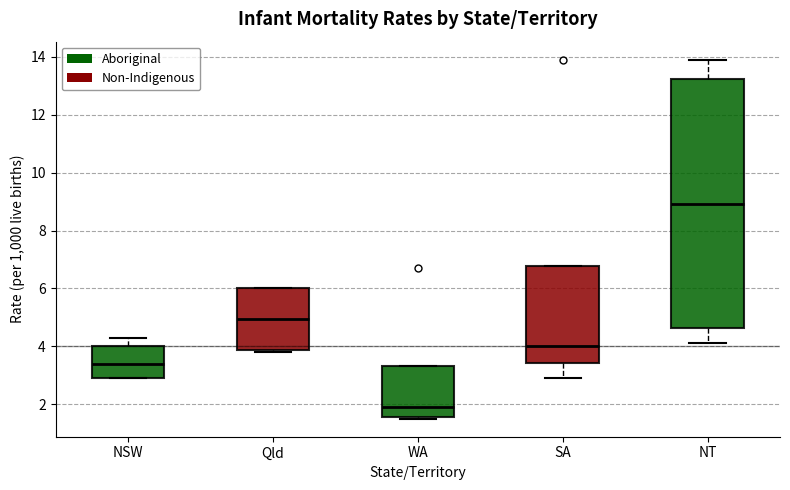

Reading left to right, transcribe this box plot: for each box, give where its median line is, the range the box spans, and where its two whiskers end, as read against the y-axis. The values are not printed on the chart, so give them approximately, as read against the axis.

NSW: median 3.4, box 3.0 to 4.0, whiskers 3.0 to 4.4
Qld: median 5.0, box 3.8 to 6.0, whiskers 3.8 (just below the box's lower edge) to 6.0
WA: median 2.0, box 1.6 to 3.4, whiskers 1.6 (just below the box's lower edge) to 3.4
SA: median 4.0, box 3.4 to 6.8, whiskers 3.0 to 6.8
NT: median 9.0, box 4.6 to 13.2, whiskers 4.2 to 14.0